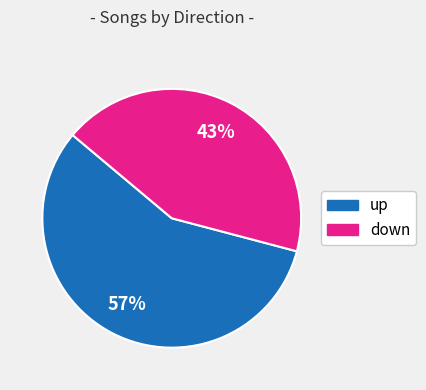

Is it true that up is 57% of the pie?

True